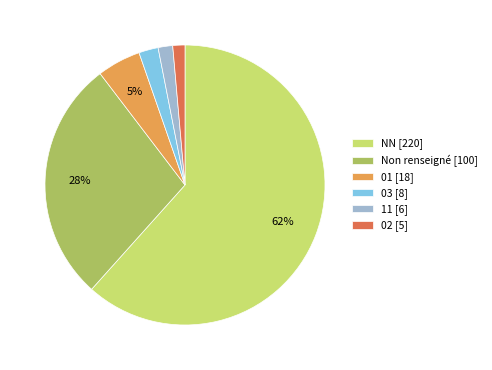

Is the sum of 11 [6] and 01 [18] greater than half?

No